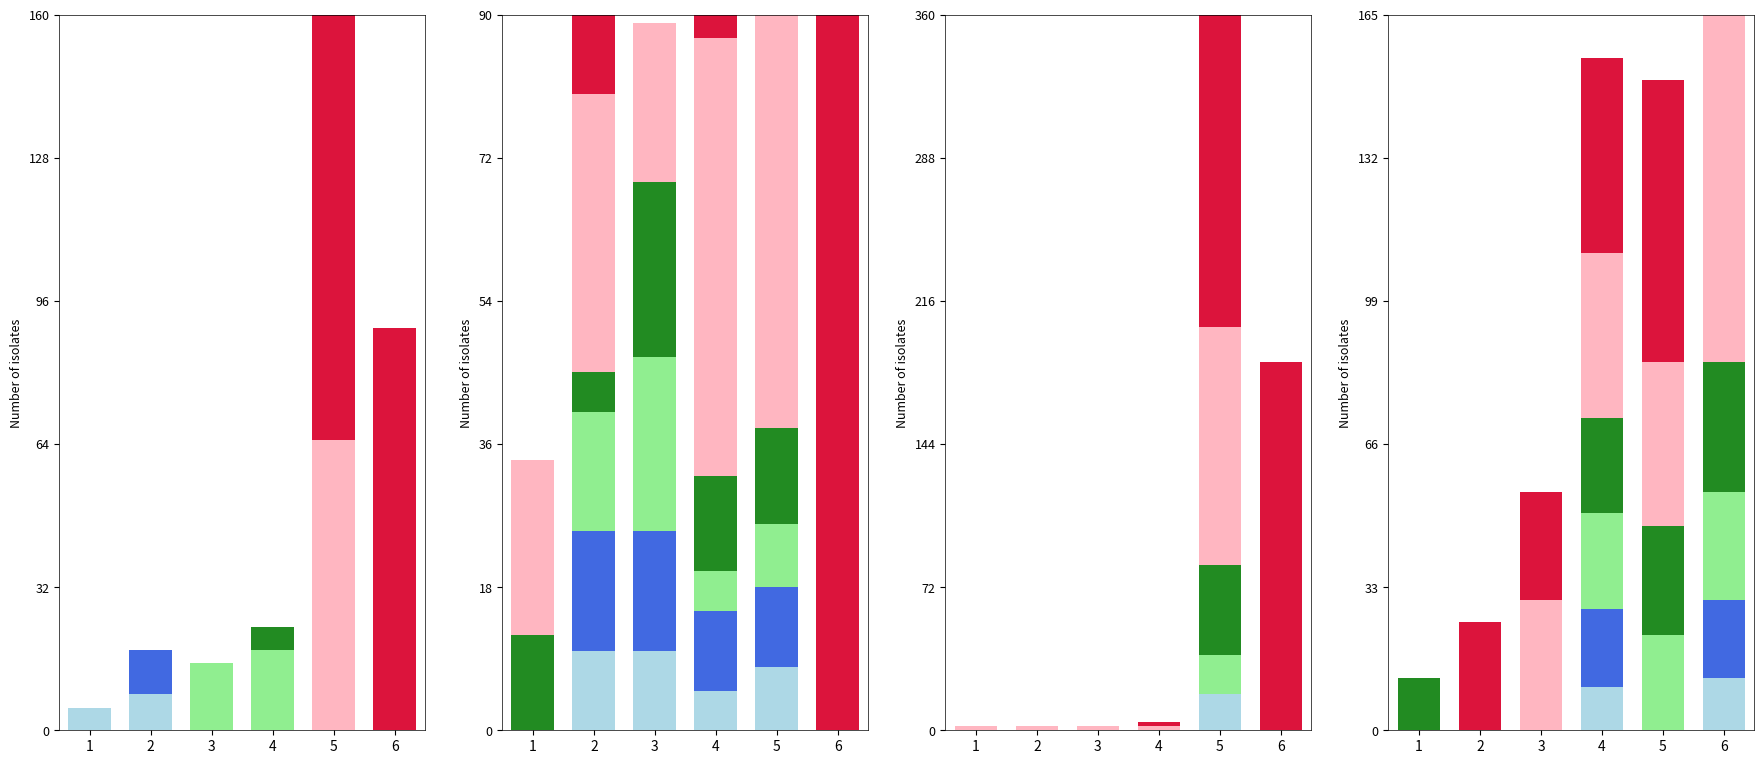

What is the sum of the pink values at 2 and 5?

38